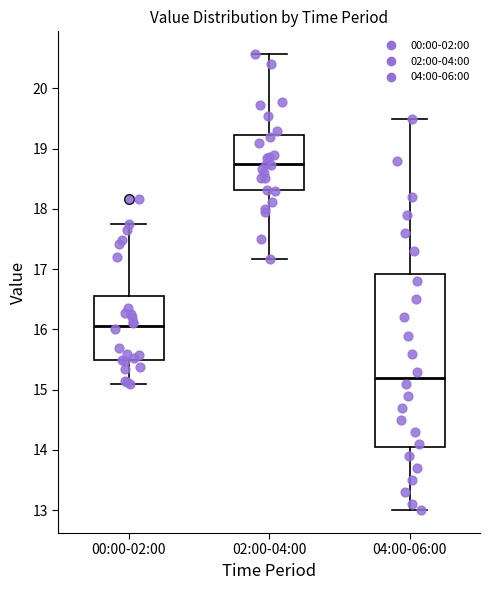

Which box's median line is the lowest?

04:00-06:00